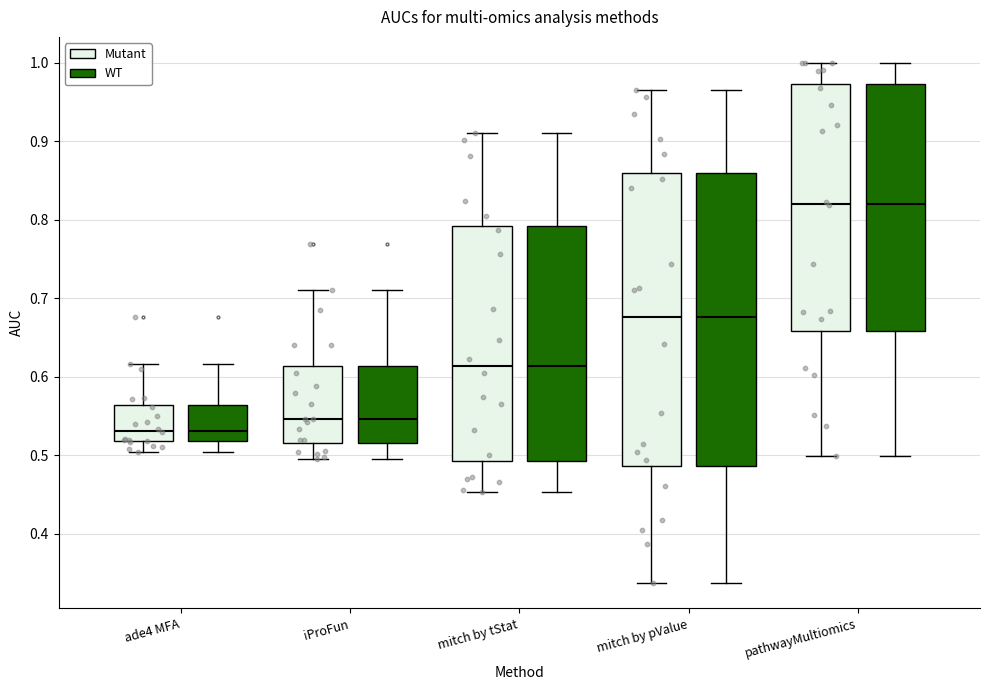

Where does the upper whisker of the box for pathwayMultiomics (WT) end on the y-axis? The values are not printed on the chart, so give them approximately, as read against the axis.

1.00